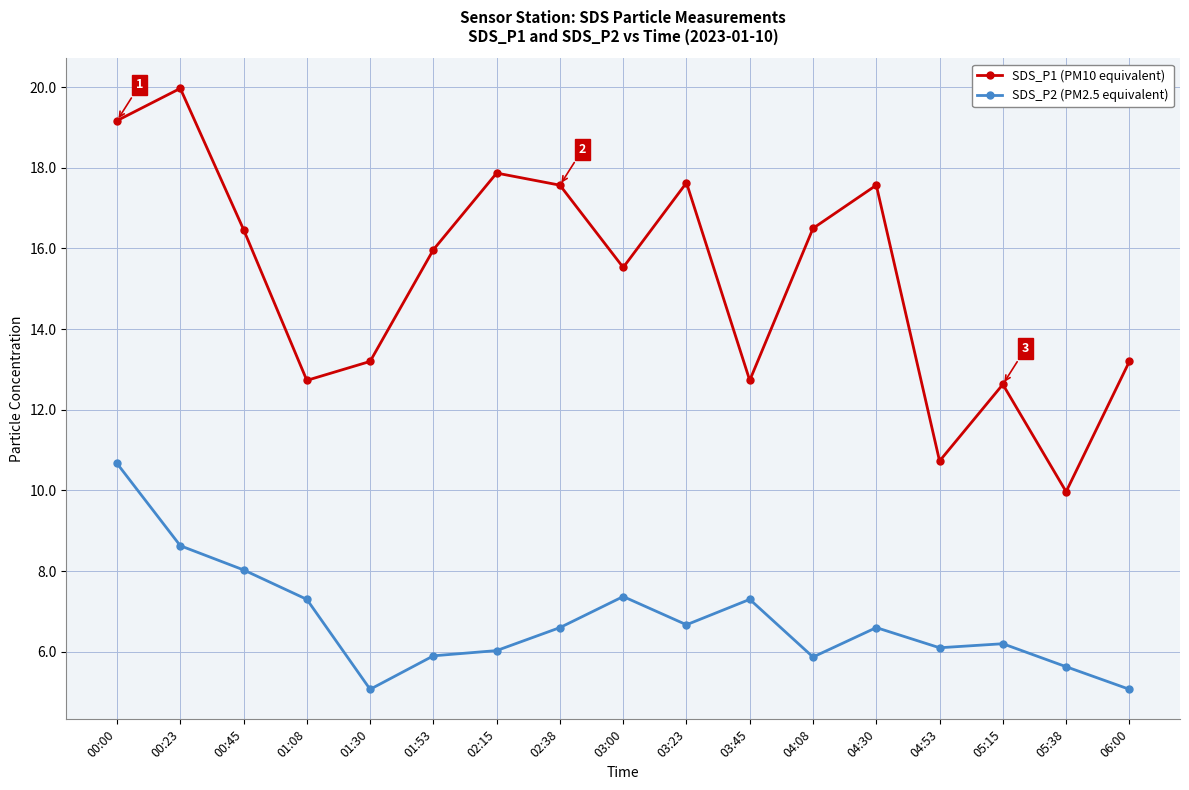

What is the difference between the maximum and minimum values in the SDS_P2 (PM2.5 equivalent) series?

5.6